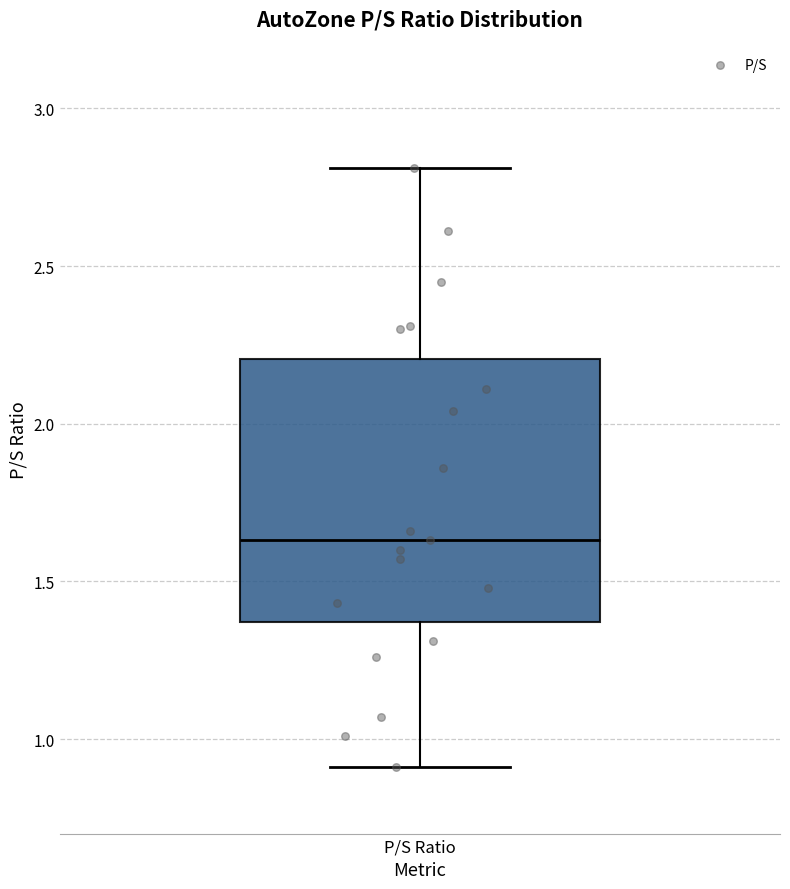

Read this box plot against the y-axis: the position of the median line, the range covered by the box, and the ends of both whiskers. The values are not printed on the chart, so give them approximately, as read against the axis.

median 1.65, box 1.35 to 2.20, whiskers 0.90 to 2.80